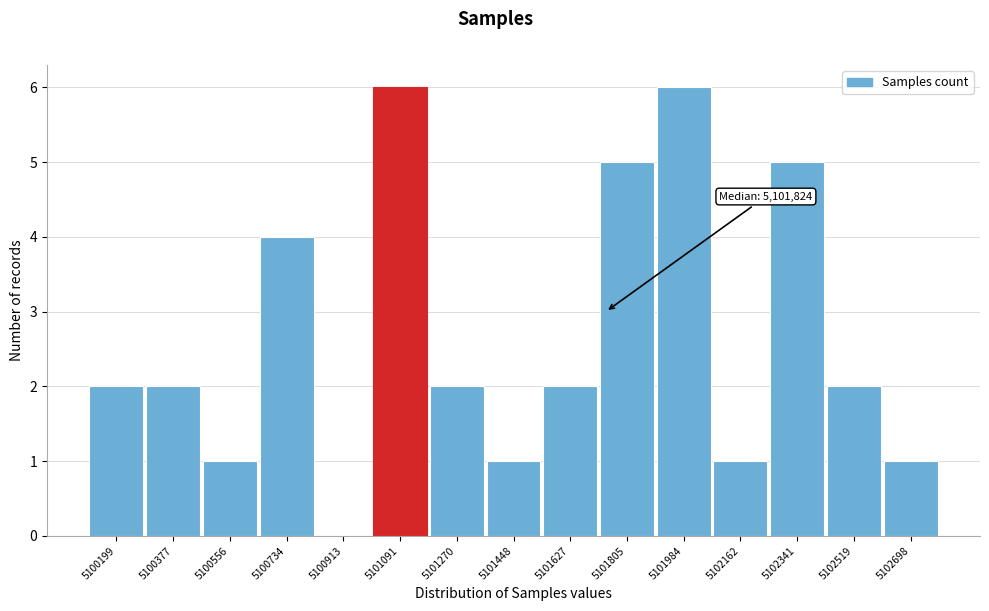

Reading left to right, what are all the values shown in this chart?

5100199=2	5100377=2	5100556=1	5100734=4	5100913=0	5101091=6	5101270=2	5101448=1	5101627=2	5101805=5	5101984=6	5102162=1	5102341=5	5102519=2	5102698=1